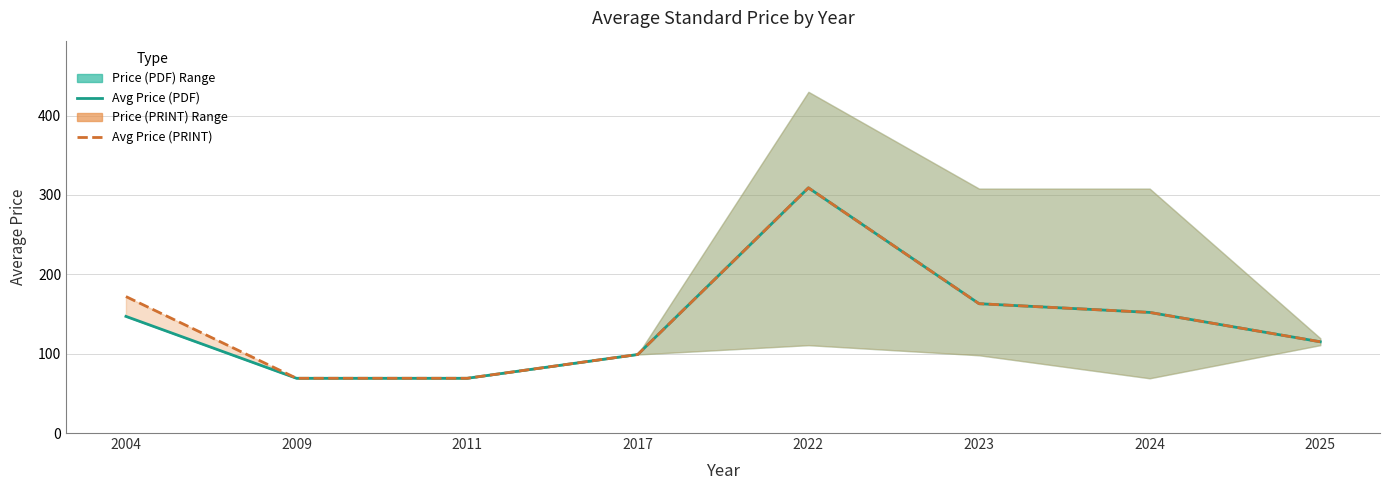

True or false: Avg Price (PDF) and Avg Price (PRINT) cross at least once.

False